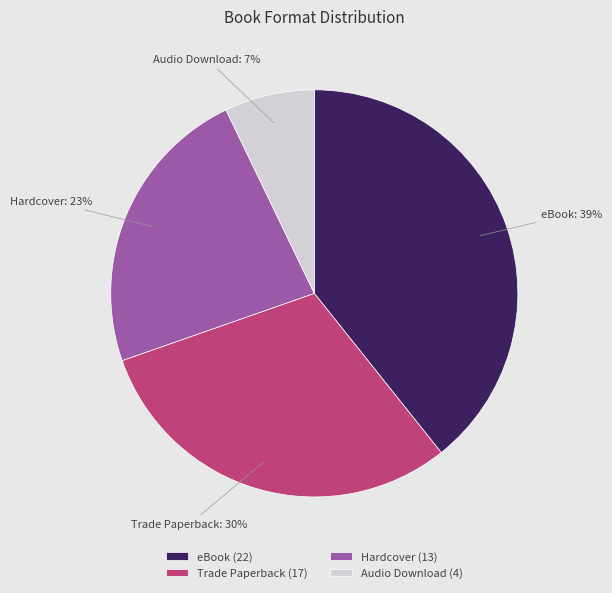

What percentage is the Audio Download slice, to the nearest percent?

7%